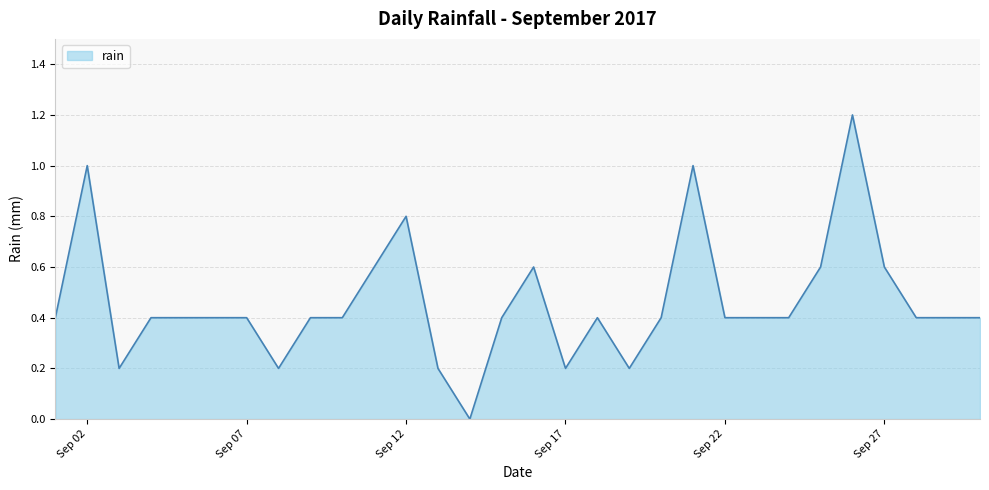

What is the maximum value shown in the chart?

1.2